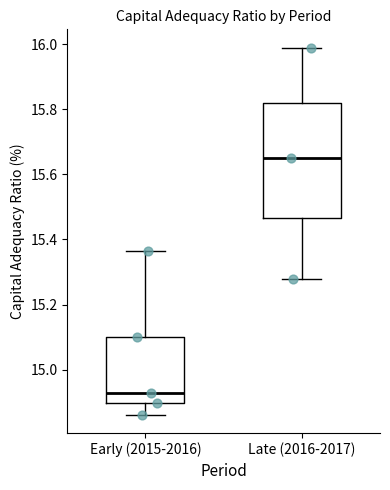

Which box is the tallest, from its lower edge to its upper edge?

Late (2016-2017)